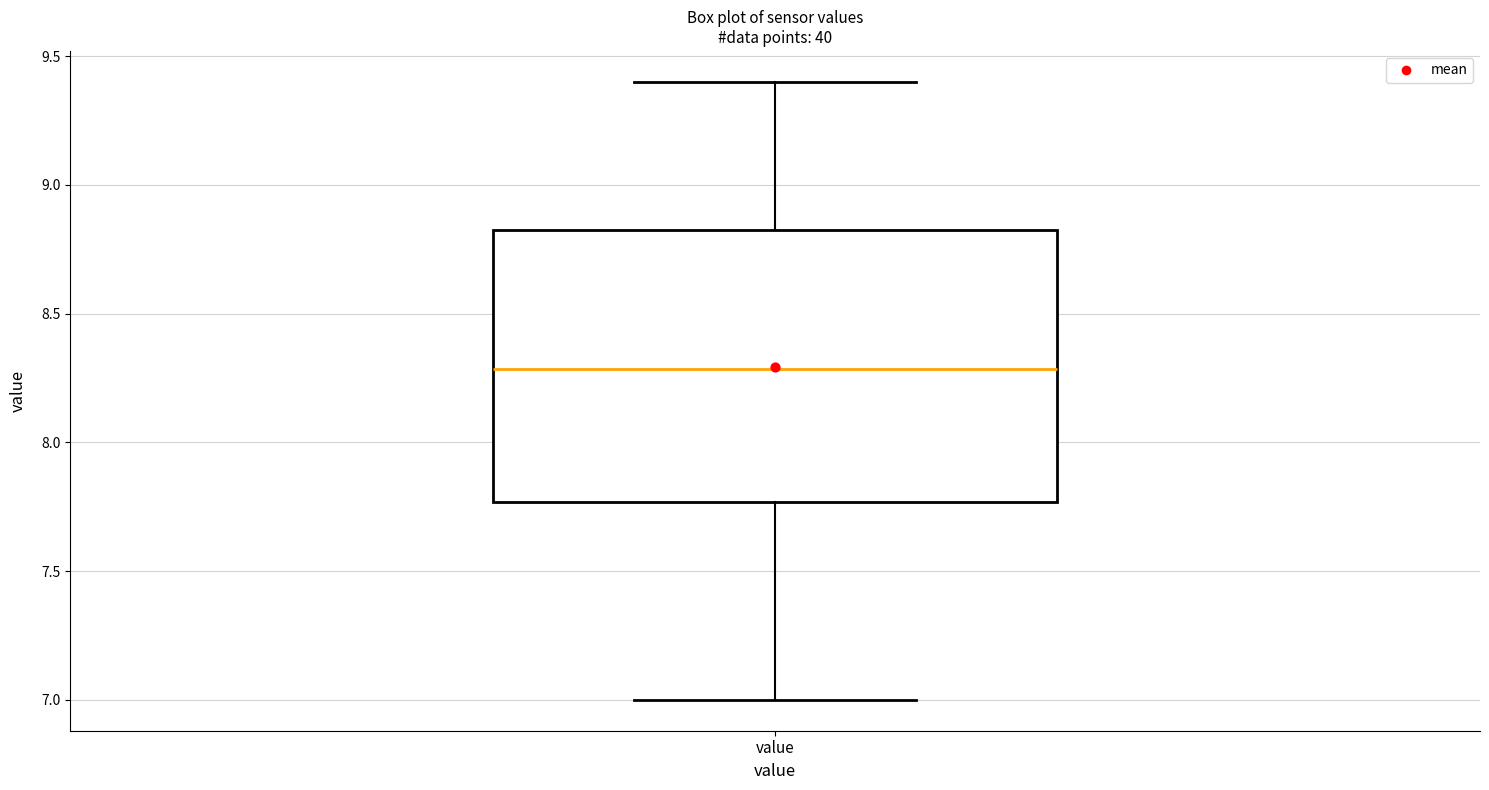

Transcribe this box plot: give where the median line is, the range the box spans, and where the two whiskers end, as read against the y-axis. The values are not printed on the chart, so give them approximately, as read against the axis.

median 8.30, box 7.75 to 8.85, whiskers 7.00 to 9.40